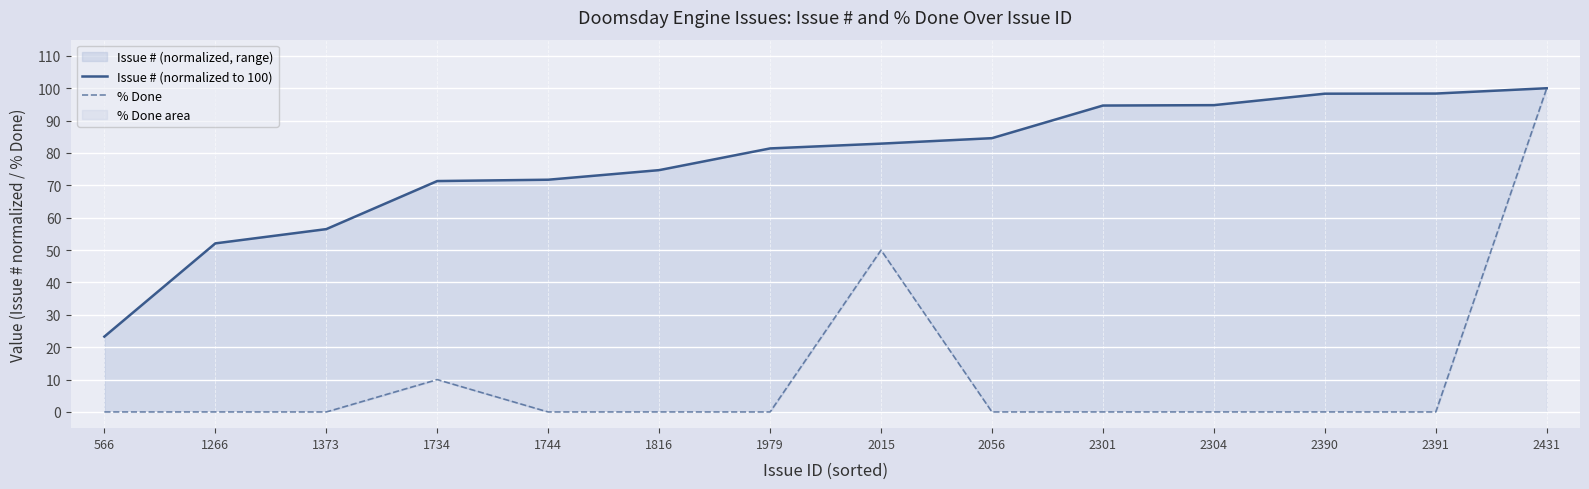

What is the value of the Issue # (normalized to 100) point at the 4th from the left?

71.3